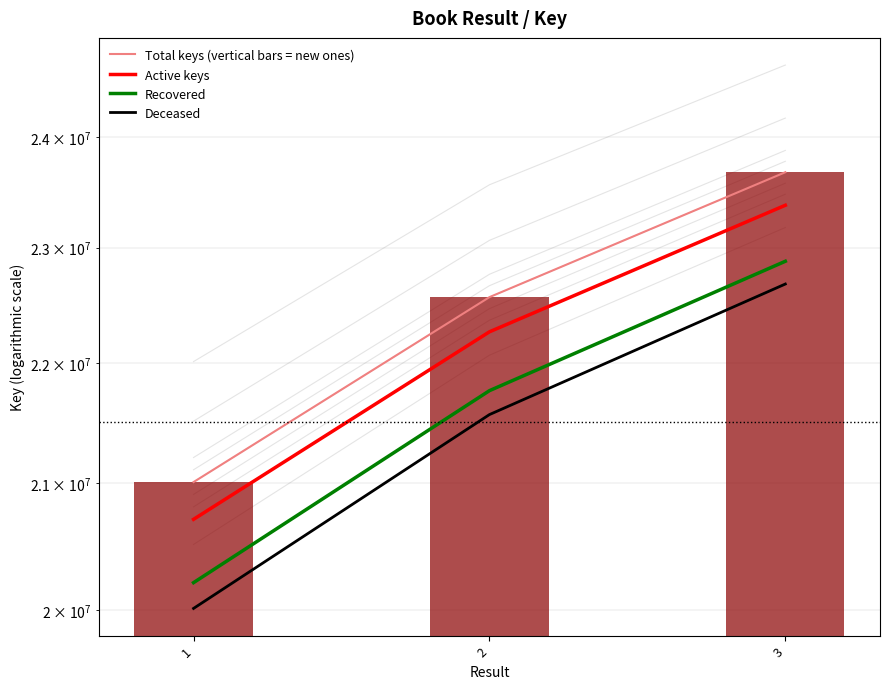

Is it true that Active keys equals 33406317 at 3?

False